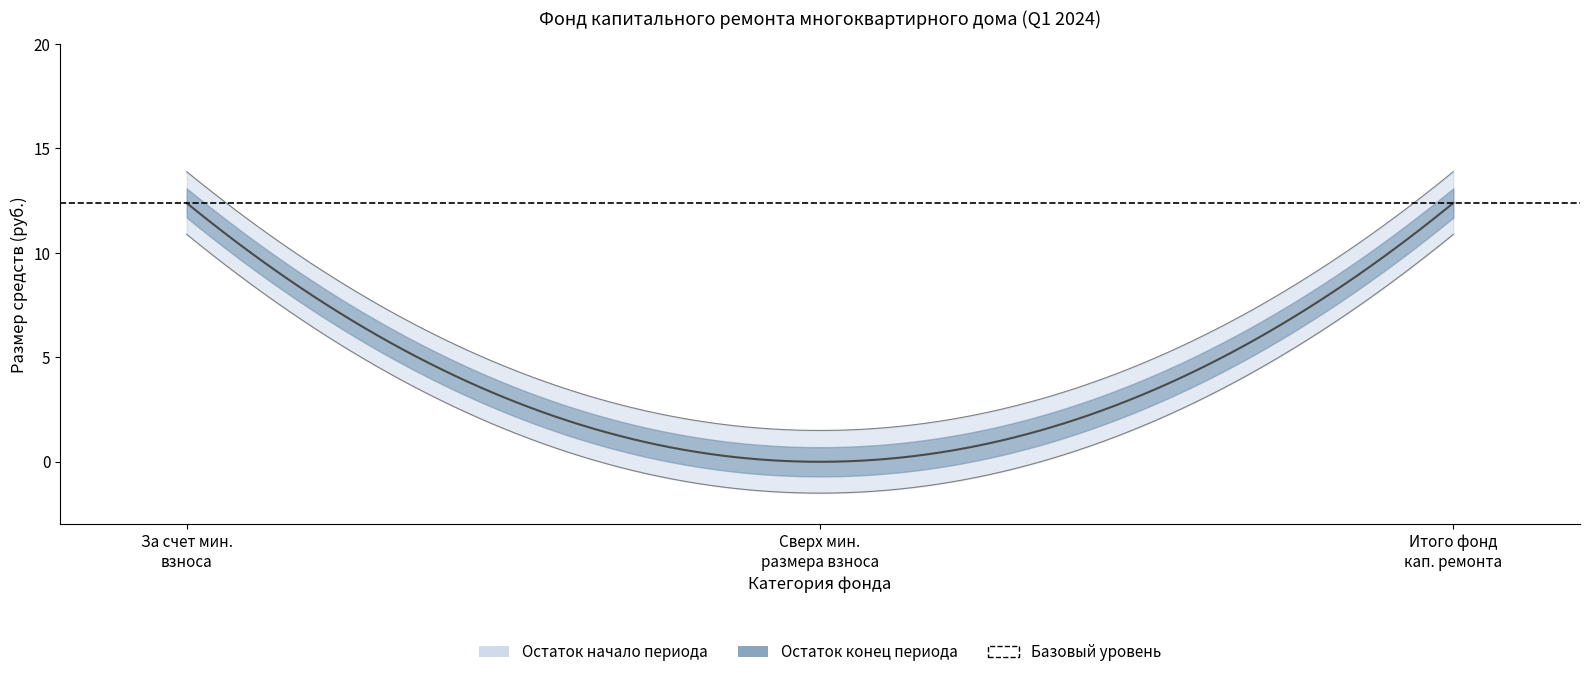

At which category is the sum across all series the highest?

за счет минимального взноса